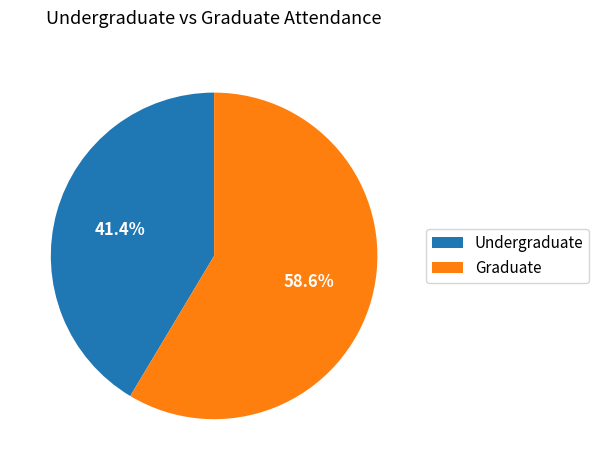

Does Graduate account for over 50% of the chart?

Yes